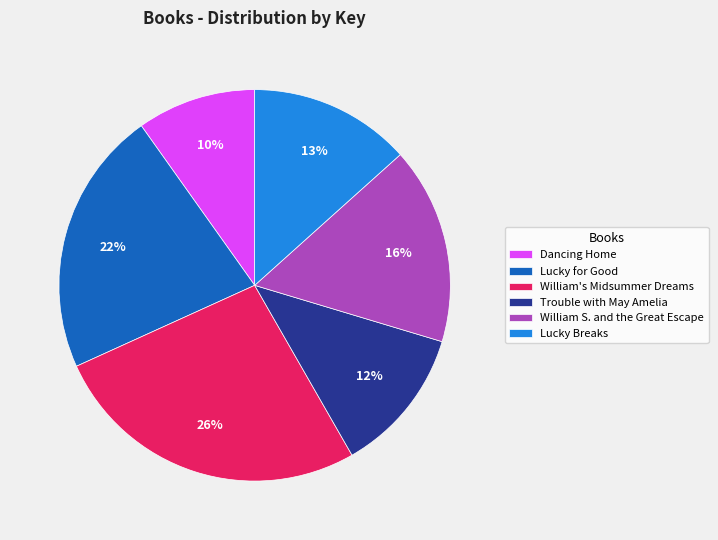

The Trouble with May Amelia slice represents 19% of the pie. True or false?

False